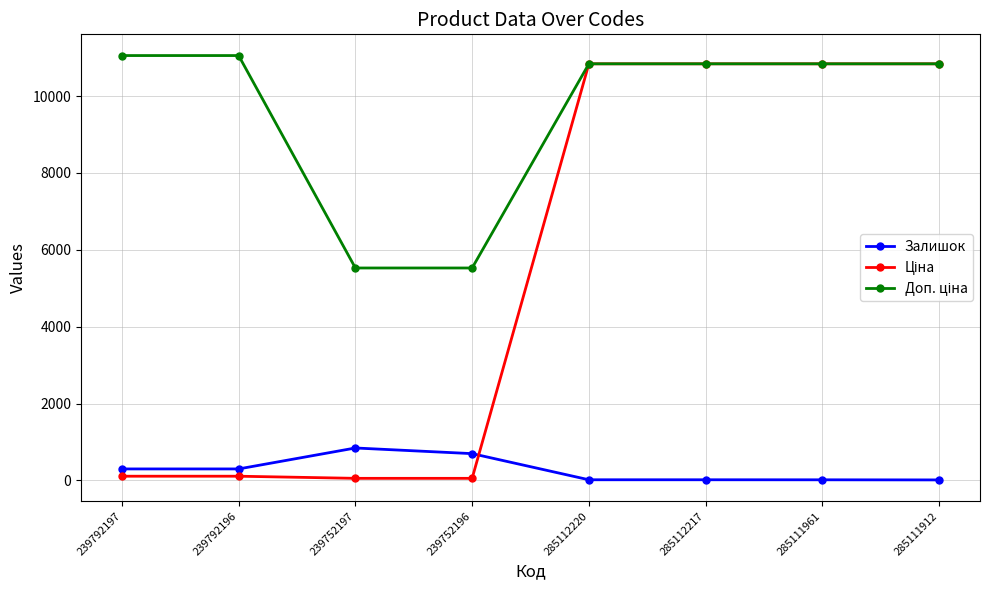

True or false: Залишок has more than 0 points higher than both neighbors.

True